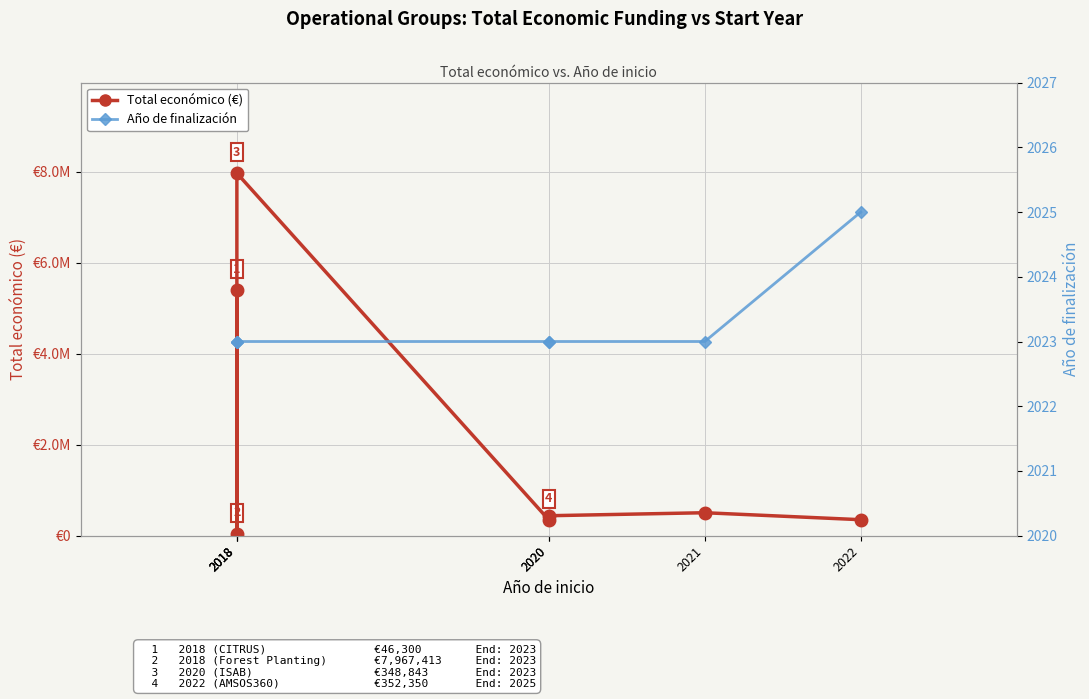

How many interior local valleys does the Total económico (€) series have?

2